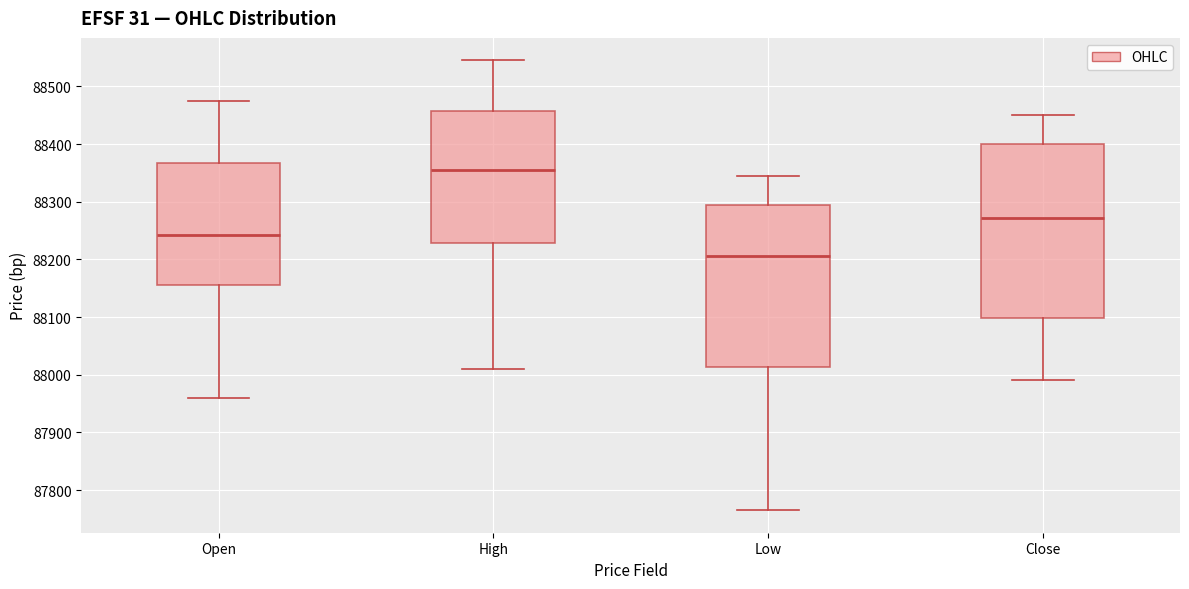

Which box's median line is the highest?

High